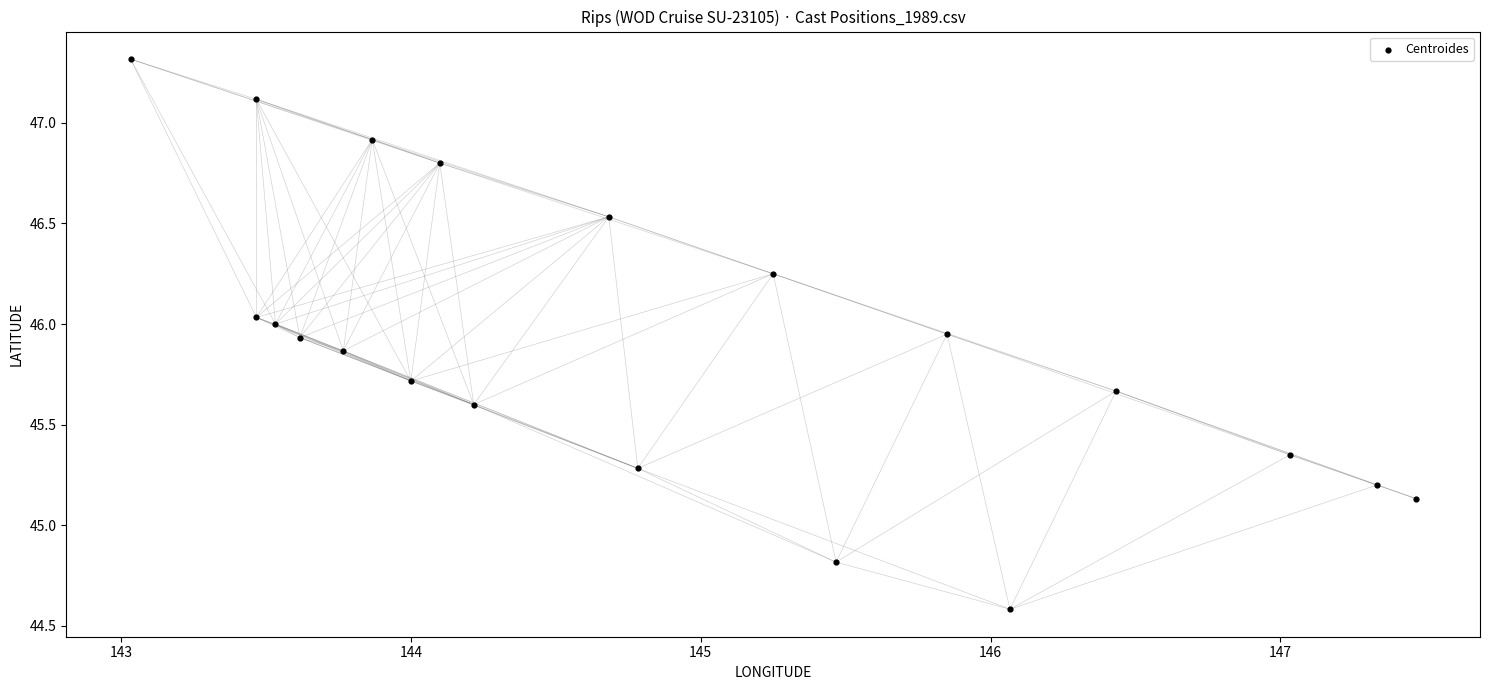

What is the range of X values (max minus min)?

4.4